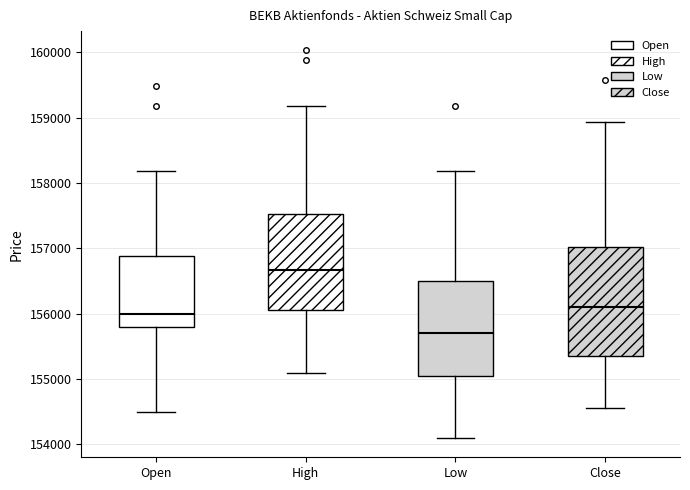

Which box's median line is the highest?

High